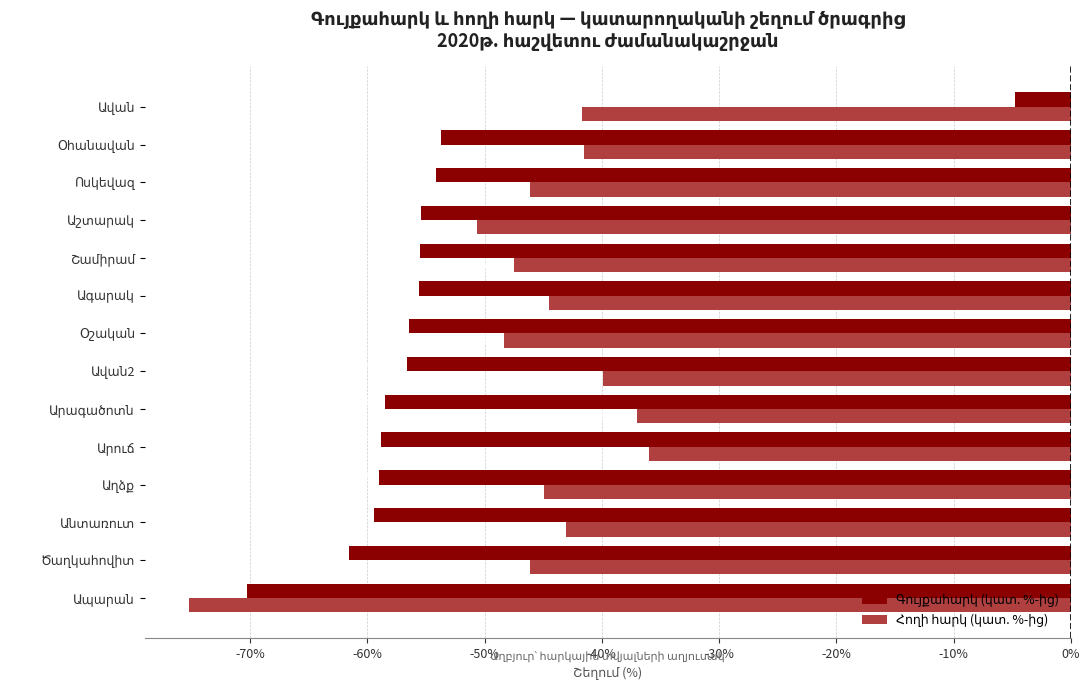

What is the minimum value shown in the chart?

-75.2